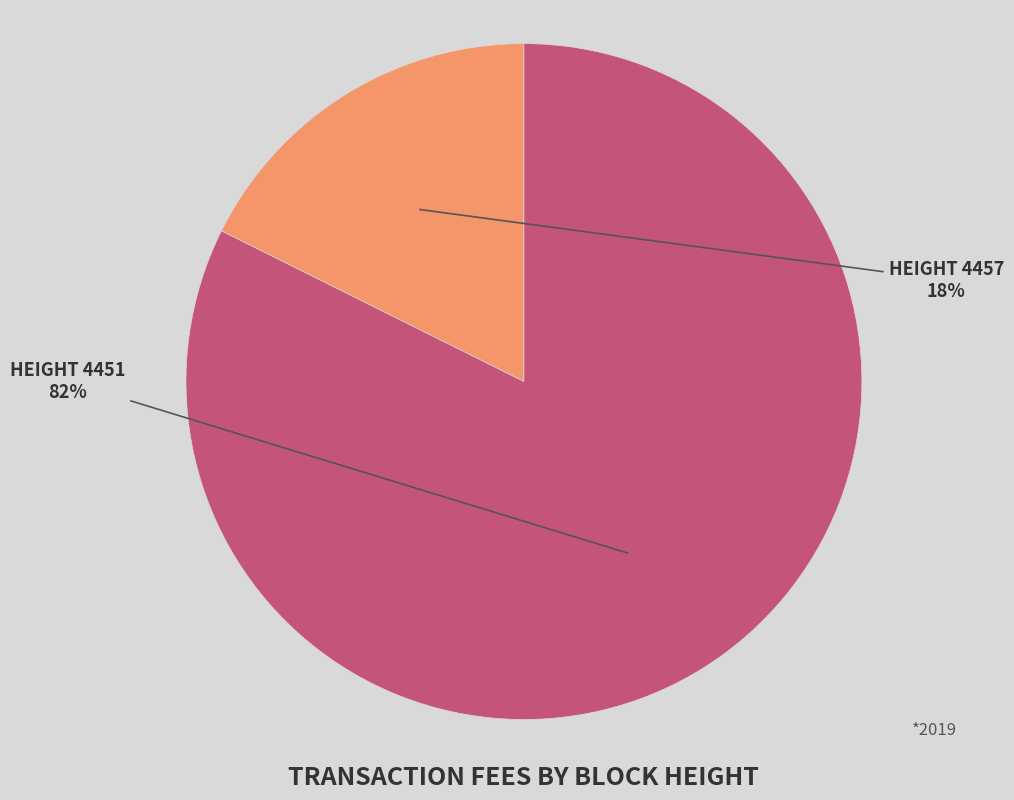

Is there a majority slice in this chart?

Yes